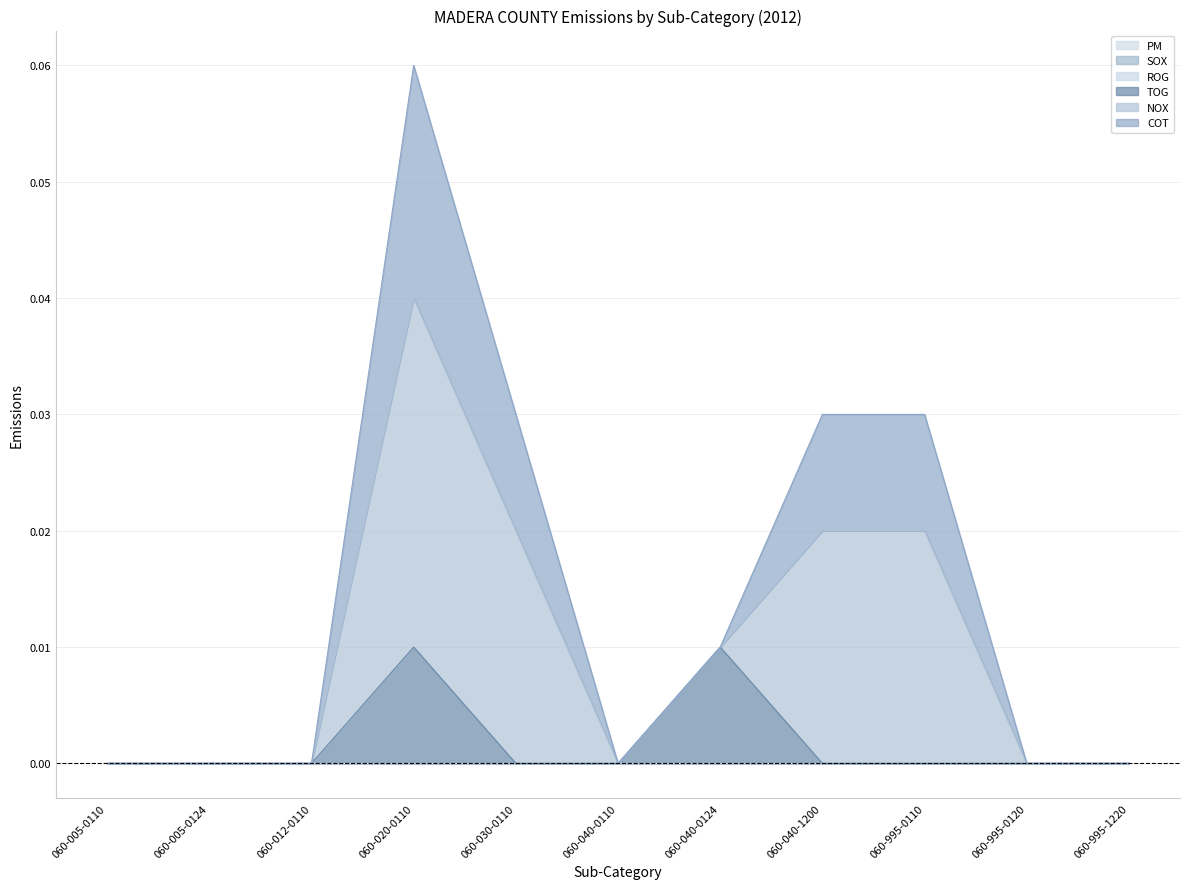

At which label is PM closest to 0?

060-005-0110